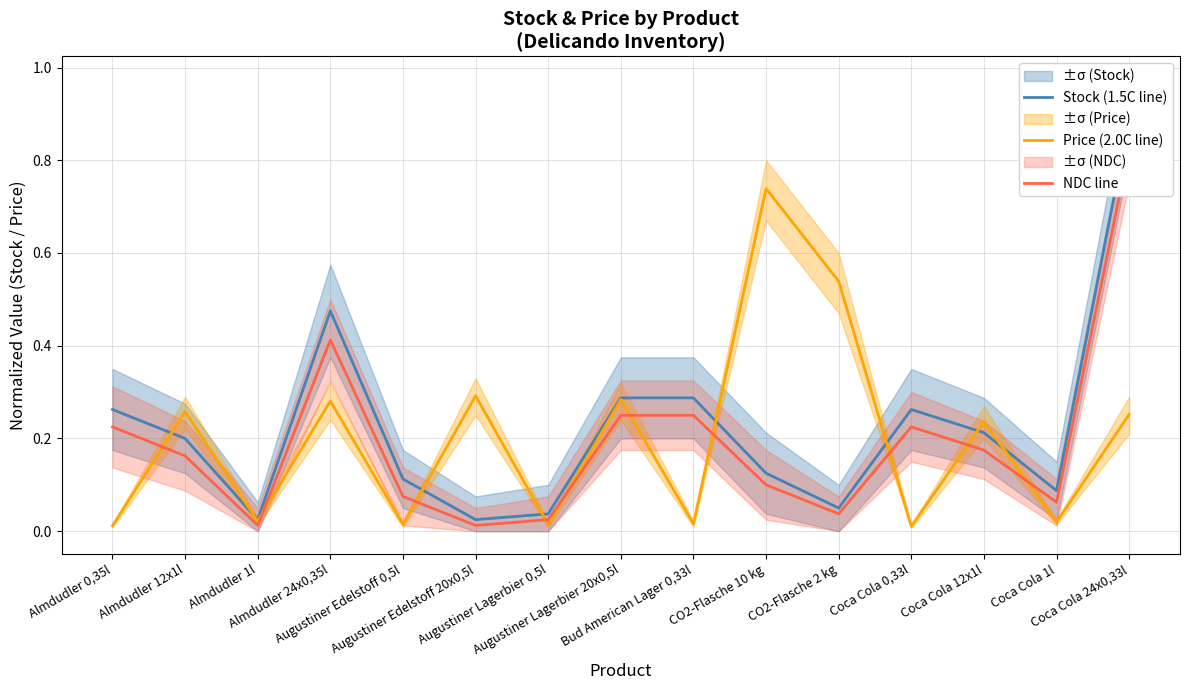

Reading left to right, list all the values displayed in this chart.

Stock (1.5C line): Almdudler 0,35l=0.3	Almdudler 12x1l=0.2	Almdudler 1l=0.0	Almdudler 24x0,35l=0.5	Augustiner Edelstoff 0,5l=0.1	Augustiner Edelstoff 20x0,5l=0.0	Augustiner Lagerbier 0,5l=0.0	Augustiner Lagerbier 20x0,5l=0.3	Bud American Lager 0,33l=0.3	CO2-Flasche 10 kg=0.1	CO2-Flasche 2 kg=0.1	Coca Cola 0,33l=0.3	Coca Cola 12x1l=0.2	Coca Cola 1l=0.1	Coca Cola 24x0,33l=0.9
Price (2.0C line): Almdudler 0,35l=0.0	Almdudler 12x1l=0.3	Almdudler 1l=0.0	Almdudler 24x0,35l=0.3	Augustiner Edelstoff 0,5l=0.0	Augustiner Edelstoff 20x0,5l=0.3	Augustiner Lagerbier 0,5l=0.0	Augustiner Lagerbier 20x0,5l=0.3	Bud American Lager 0,33l=0.0	CO2-Flasche 10 kg=0.7	CO2-Flasche 2 kg=0.5	Coca Cola 0,33l=0.0	Coca Cola 12x1l=0.2	Coca Cola 1l=0.0	Coca Cola 24x0,33l=0.3
NDC line: Almdudler 0,35l=0.2	Almdudler 12x1l=0.2	Almdudler 1l=0.0	Almdudler 24x0,35l=0.4	Augustiner Edelstoff 0,5l=0.1	Augustiner Edelstoff 20x0,5l=0.0	Augustiner Lagerbier 0,5l=0.0	Augustiner Lagerbier 20x0,5l=0.2	Bud American Lager 0,33l=0.2	CO2-Flasche 10 kg=0.1	CO2-Flasche 2 kg=0.0	Coca Cola 0,33l=0.2	Coca Cola 12x1l=0.2	Coca Cola 1l=0.1	Coca Cola 24x0,33l=0.8